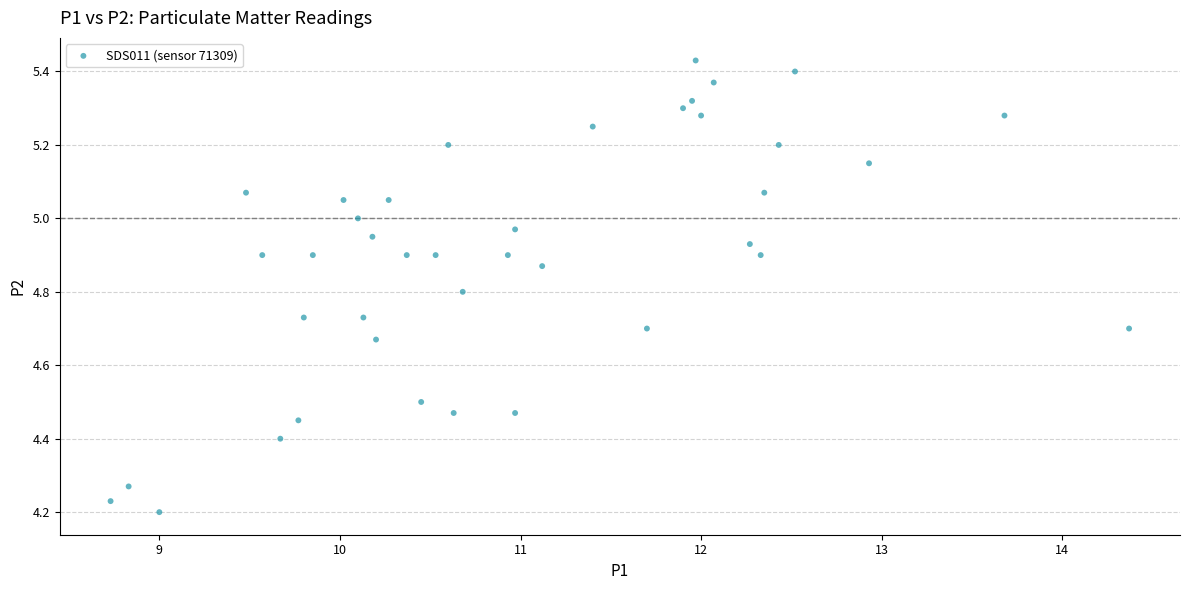

What is the range of Y values (max minus min)?

1.2